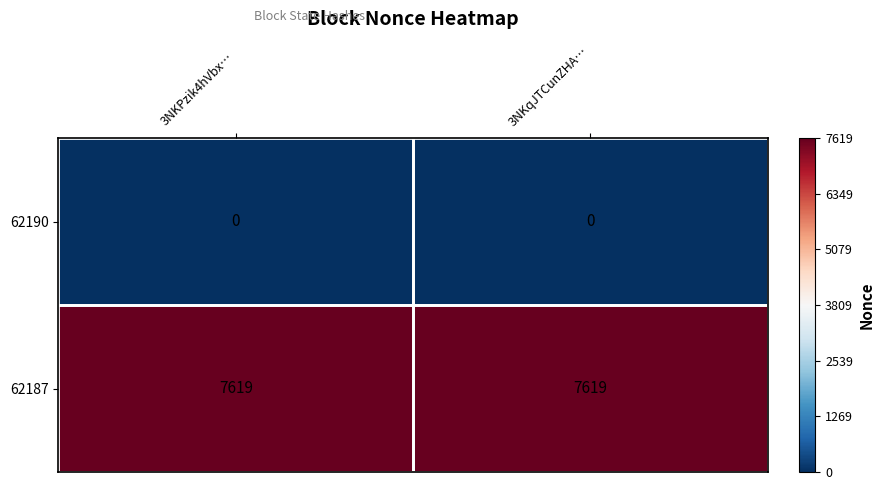

What is the spread (max minus min) of values at 3NKPzik4hVbx…?

7619